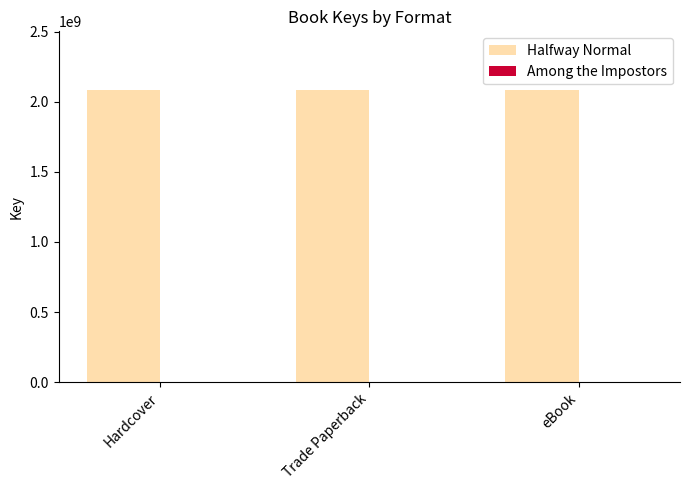

Which series has the largest total across all categories?

Halfway Normal